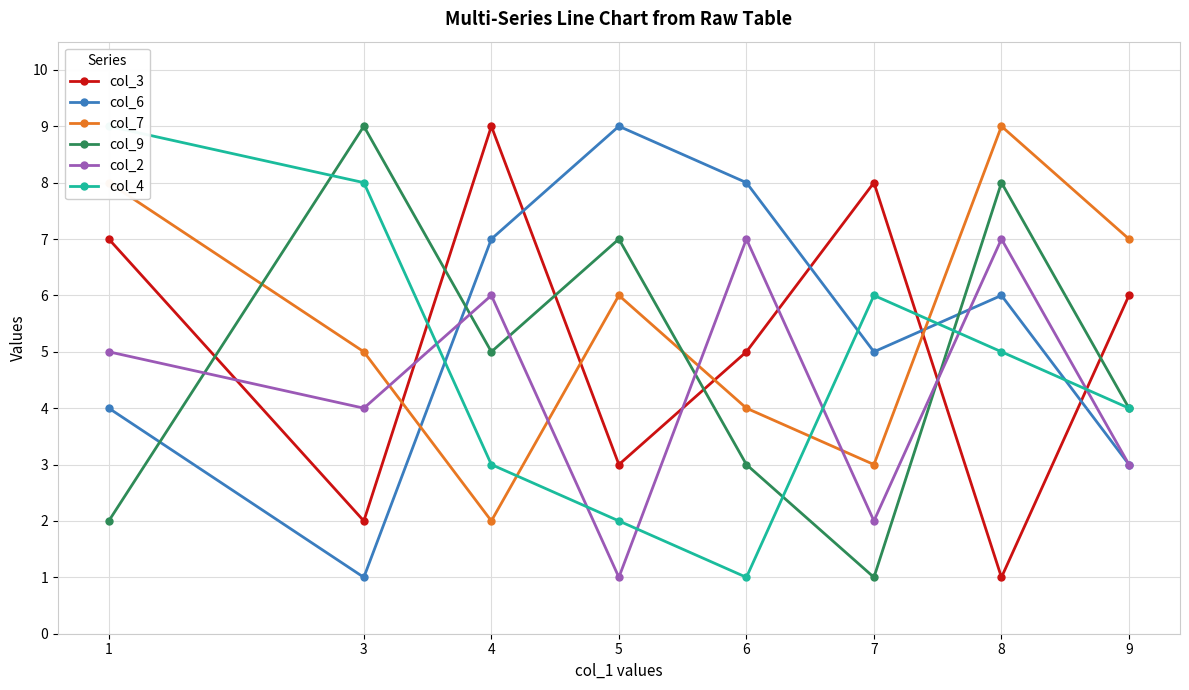

How many col_9 values are between 3 and 8?

5